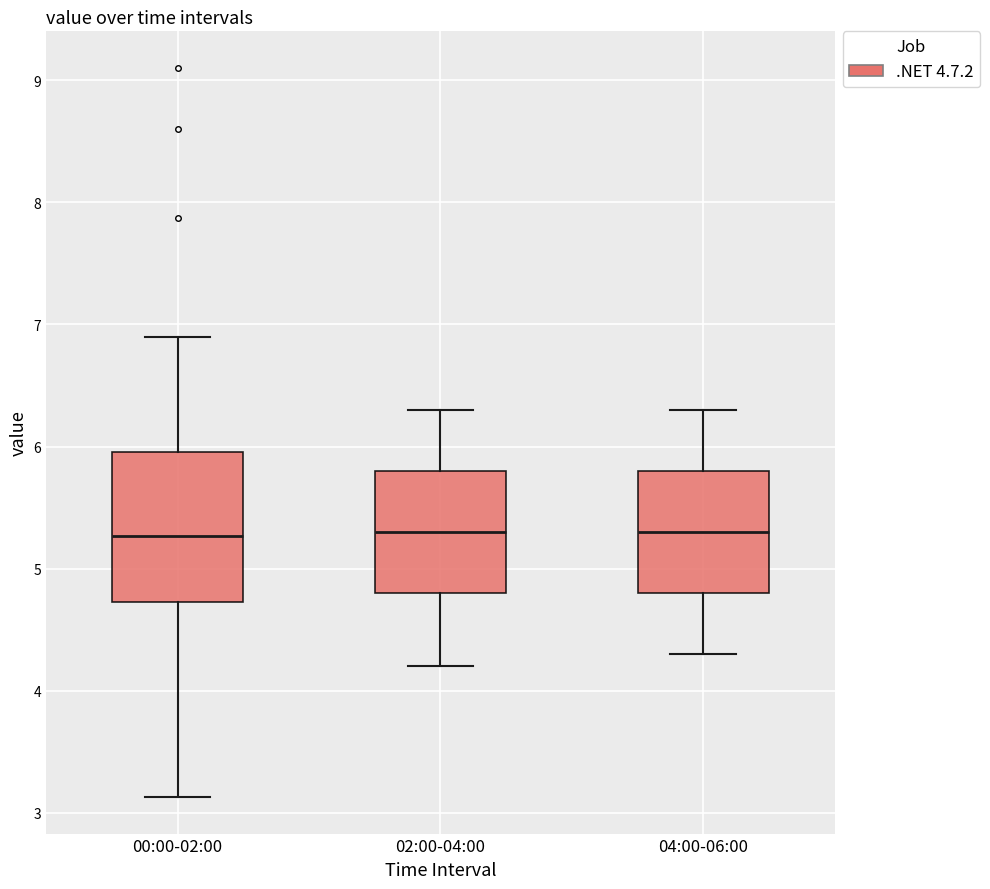

Comparing the boxes themselves (not the whiskers), which one is the tallest?

00:00-02:00